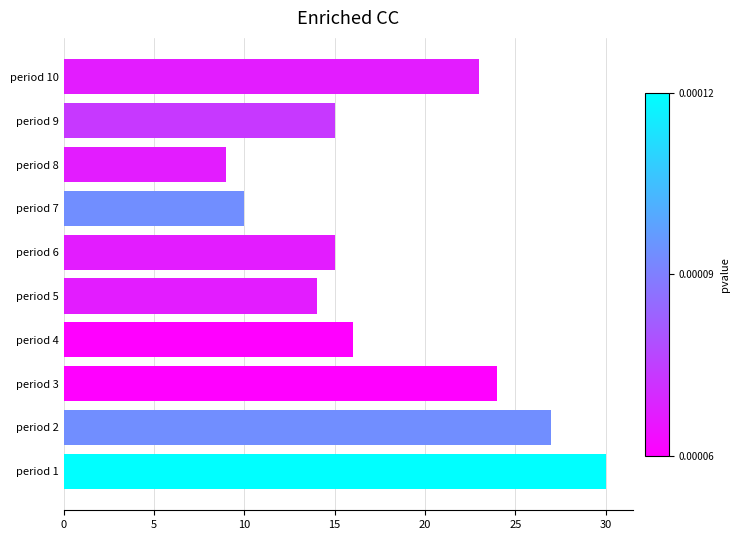

What is the difference between the values at period 1 and period 4?

14